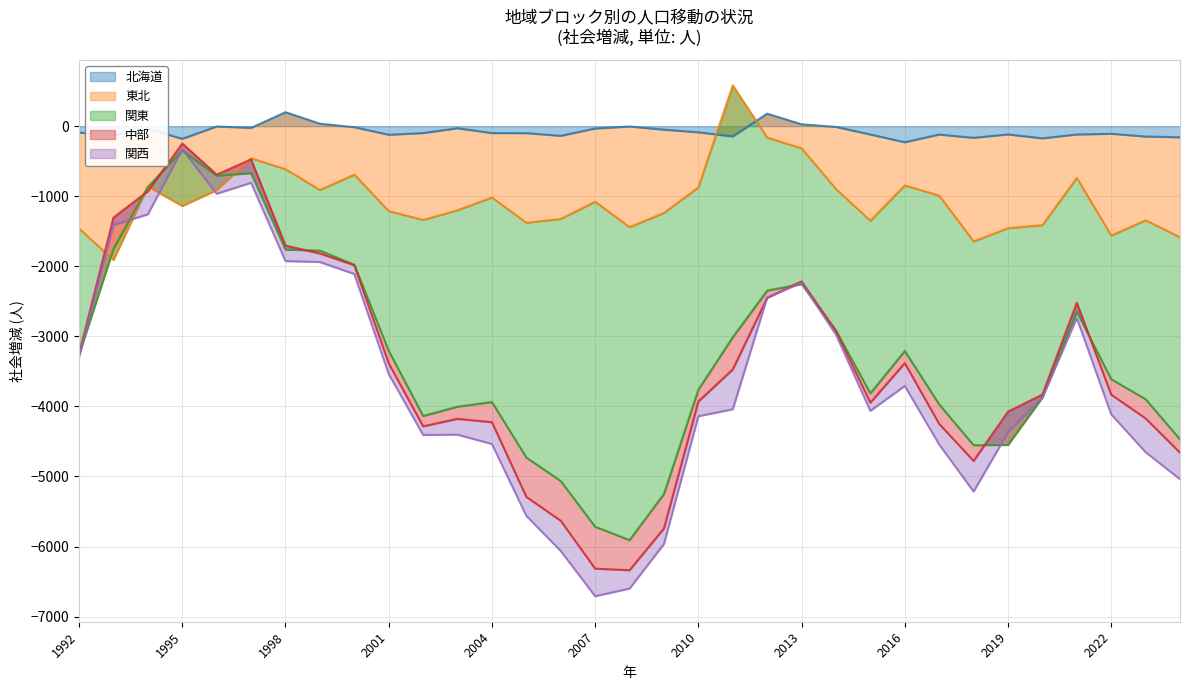

What is the maximum value for 北海道?

200